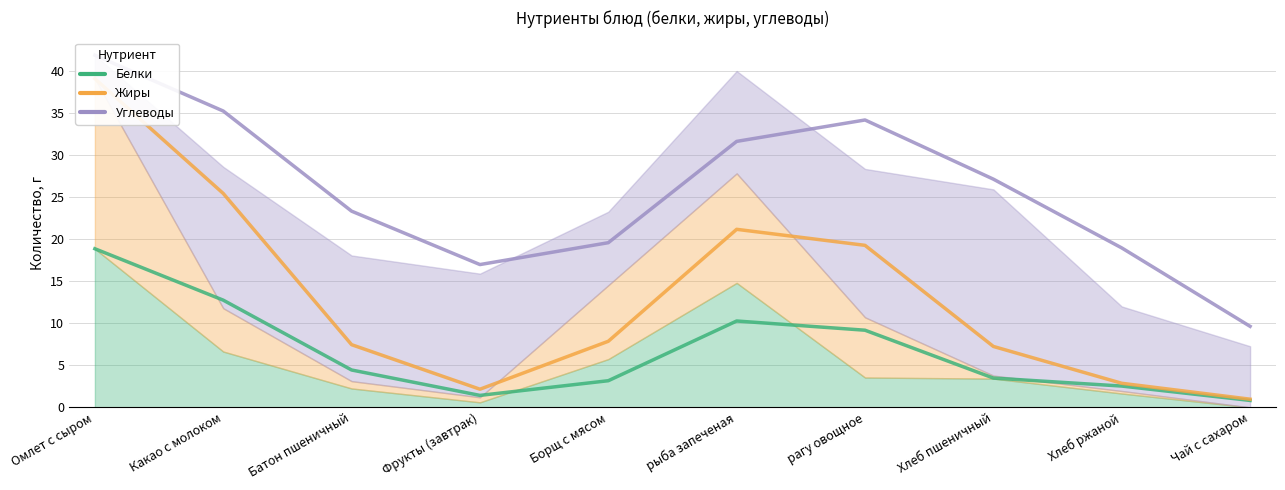

Which series has the largest total across all categories?

Углеводы